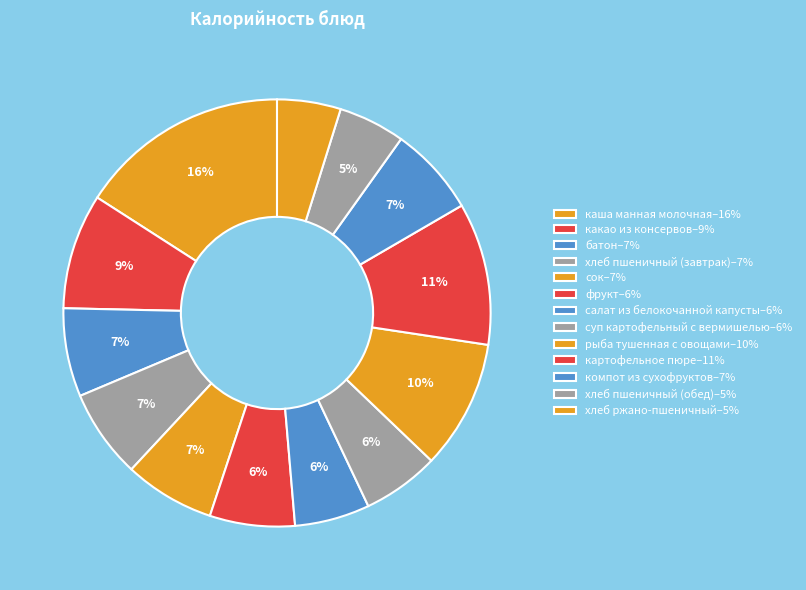

How many segments does this pie chart have?

13